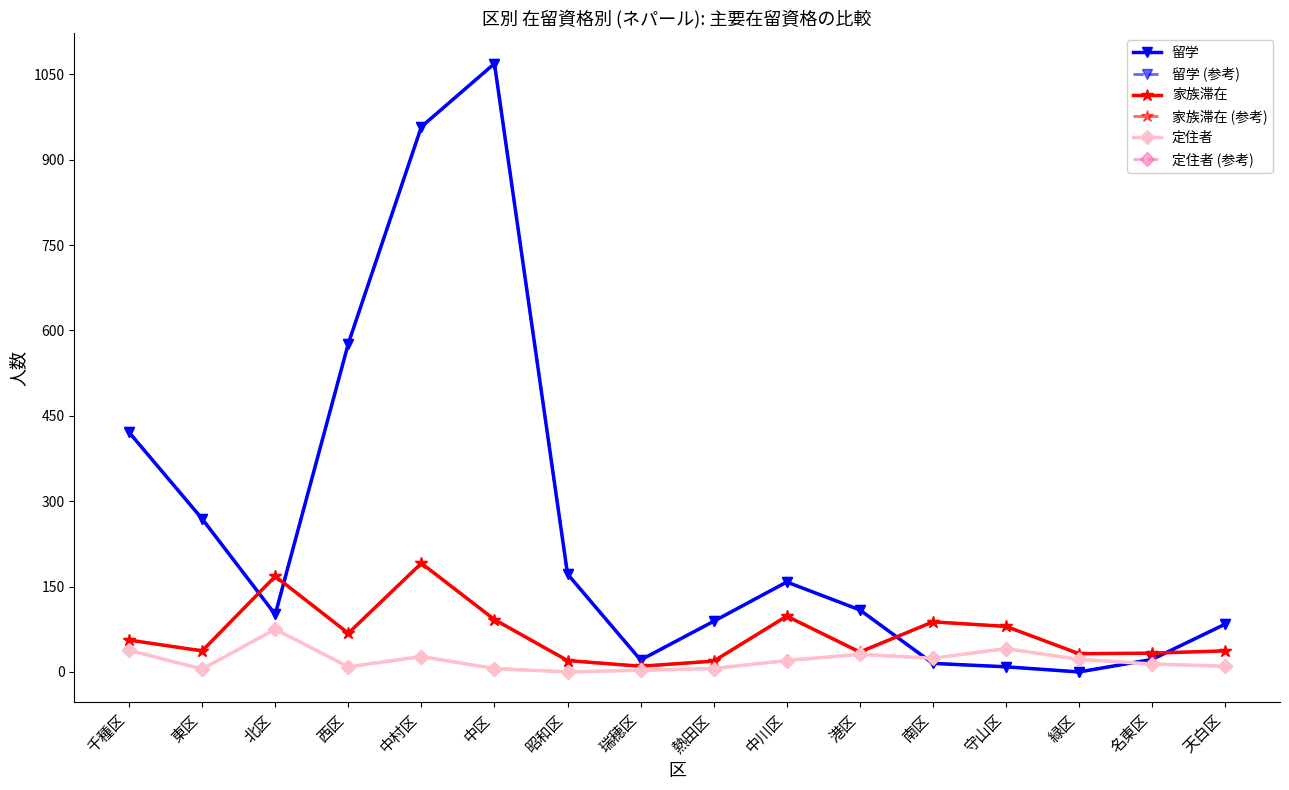

Does the chart have visible grid lines?

No